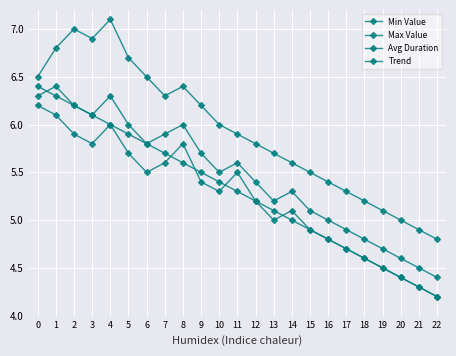

How many lines are shown in the chart?

4